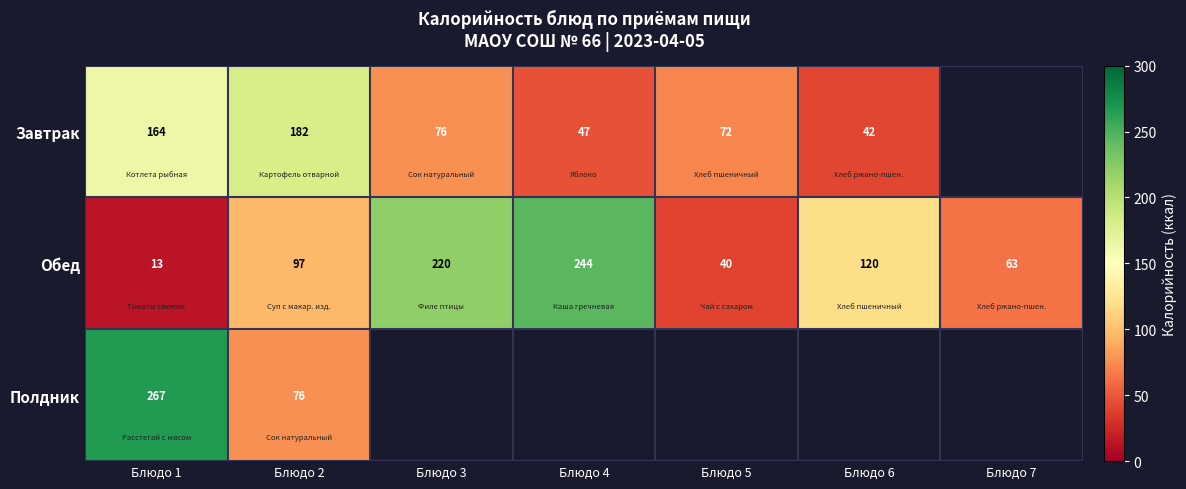

Is the value of Обед at Блюдо 1 greater than the value of Полдник at Блюдо 1?

No